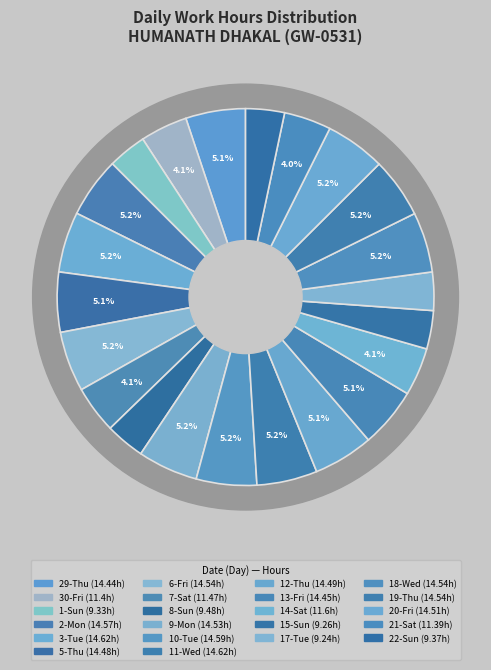

Rank the categories by value from highest to lowest.

3-Tue, 11-Wed, 10-Tue, 2-Mon, 6-Fri, 18-Wed, 19-Thu, 9-Mon, 20-Fri, 12-Thu, 5-Thu, 13-Fri, 29-Thu, 14-Sat, 7-Sat, 30-Fri, 21-Sat, 8-Sun, 22-Sun, 1-Sun, 15-Sun, 17-Tue